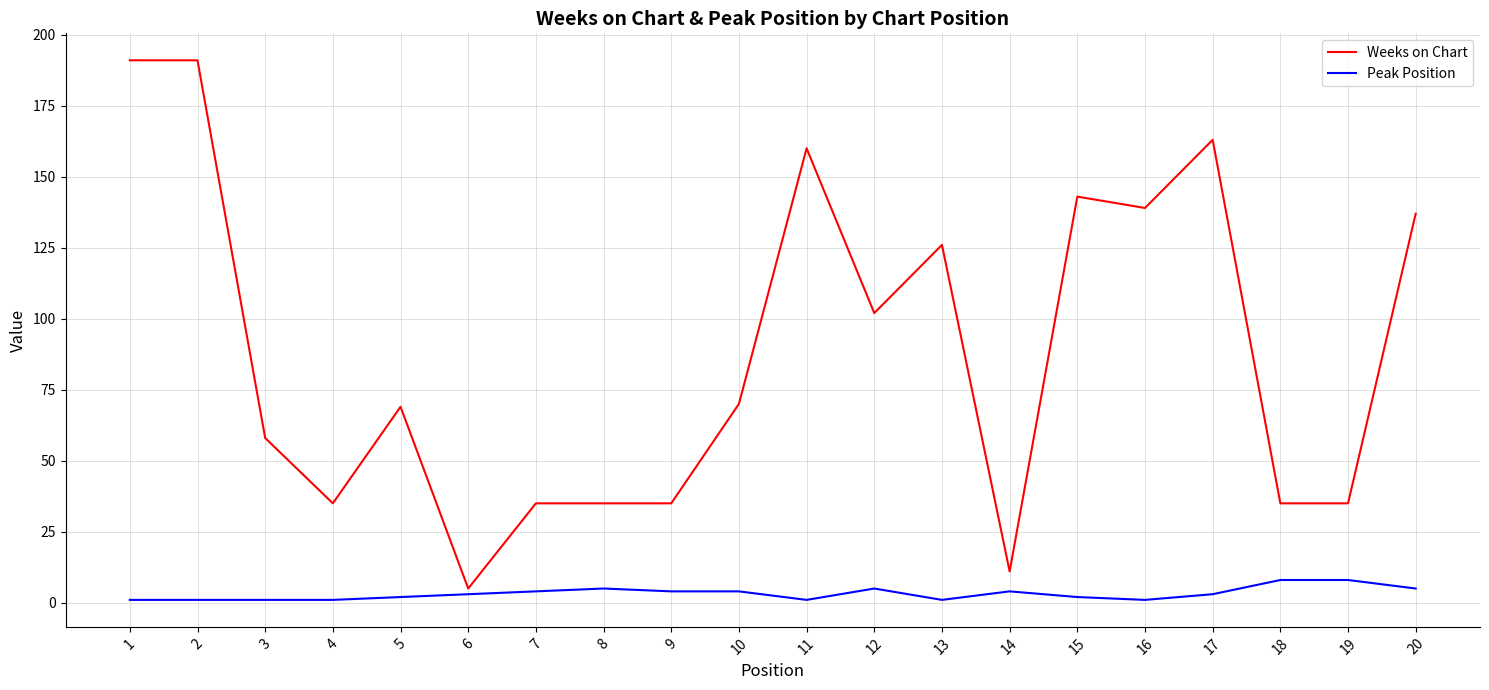

Reading left to right, list all the values displayed in this chart.

Weeks on Chart: 1=191	2=191	3=58	4=35	5=69	6=5	7=35	8=35	9=35	10=70	11=160	12=102	13=126	14=11	15=143	16=139	17=163	18=35	19=35	20=137
Peak Position: 1=1	2=1	3=1	4=1	5=2	6=3	7=4	8=5	9=4	10=4	11=1	12=5	13=1	14=4	15=2	16=1	17=3	18=8	19=8	20=5